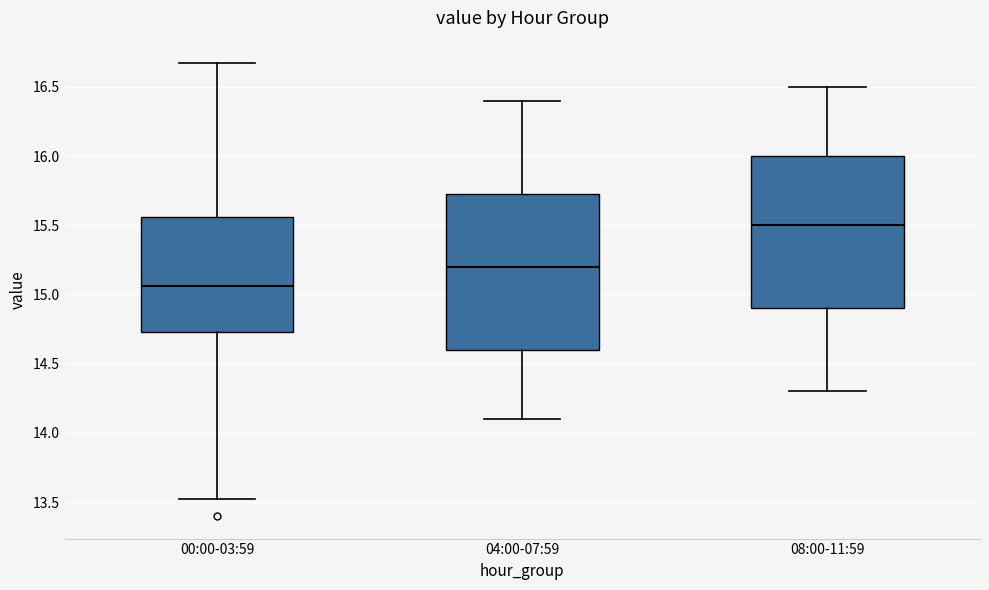

Which box has the highest median line?

08:00-11:59